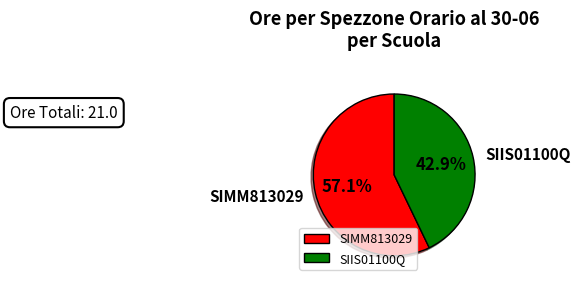

How many segments does this pie chart have?

2